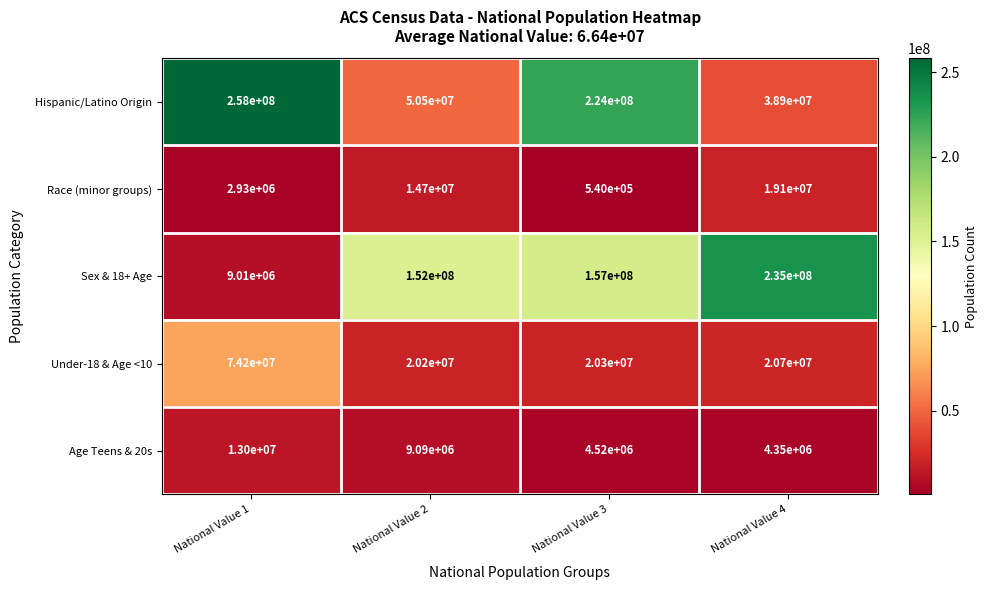

Which series changed the most between National Value 1 and National Value 2?

Hispanic/Latino Origin